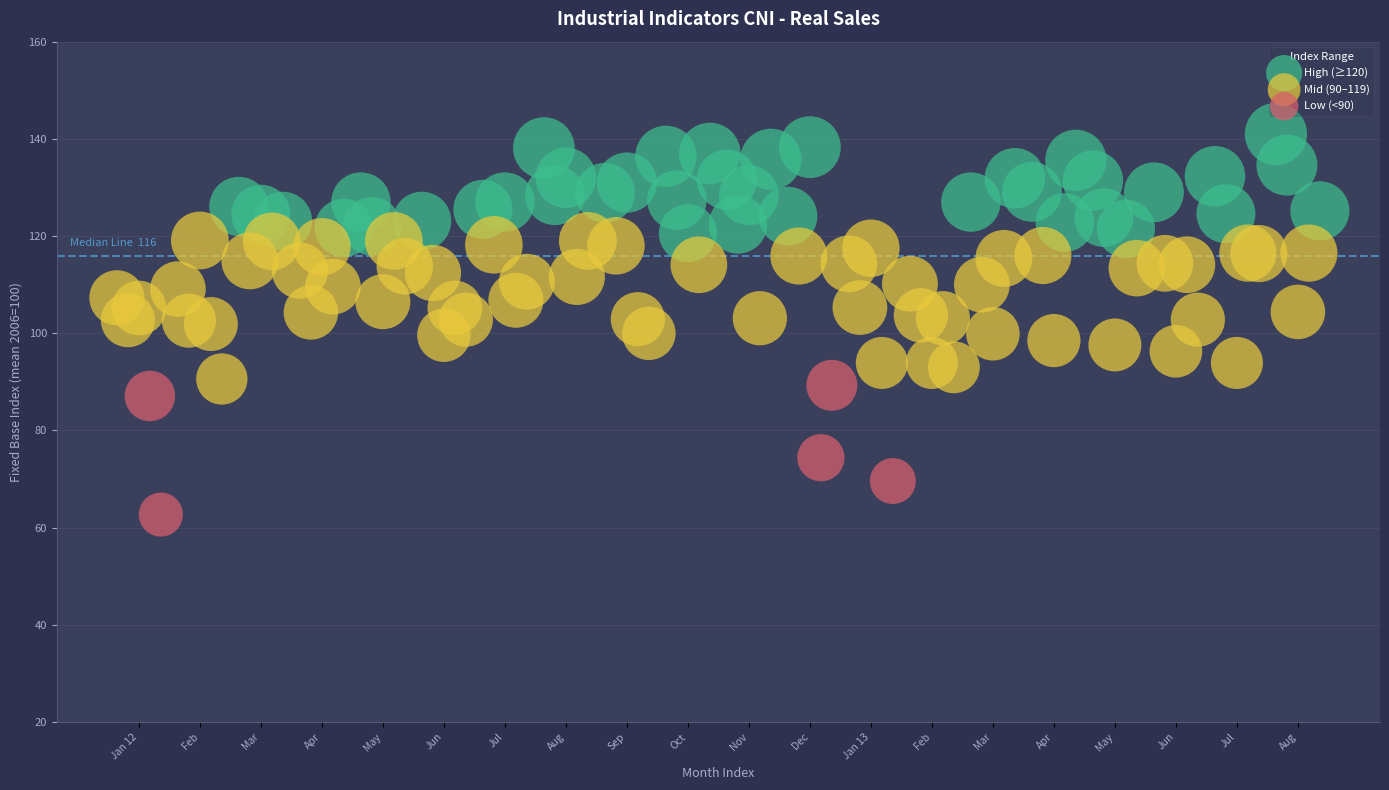

Which series reaches the minimum Y coordinate?

Low (<90)